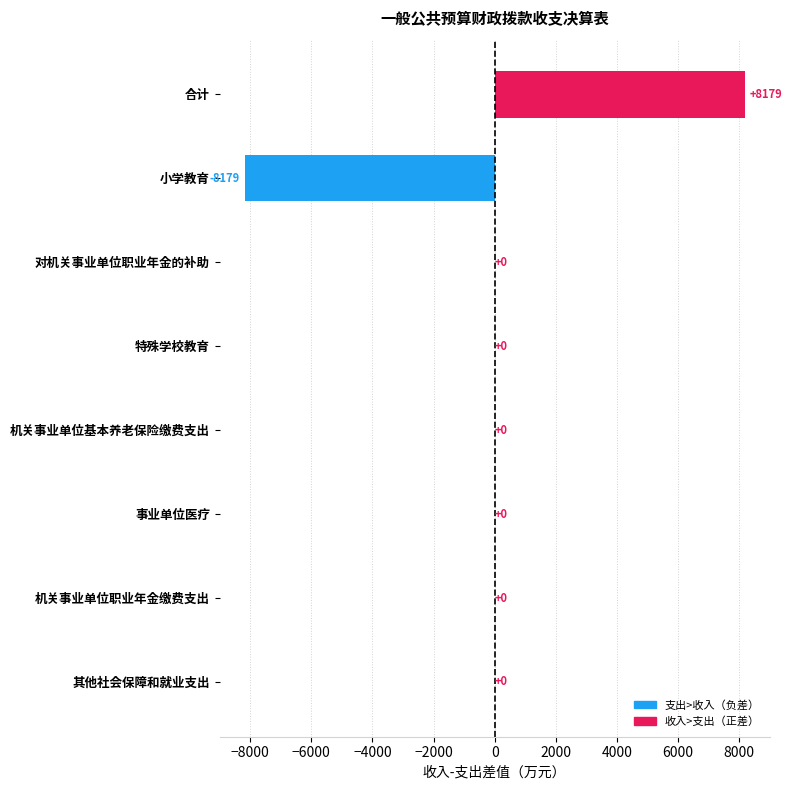

How many categories are shown in the chart?

8